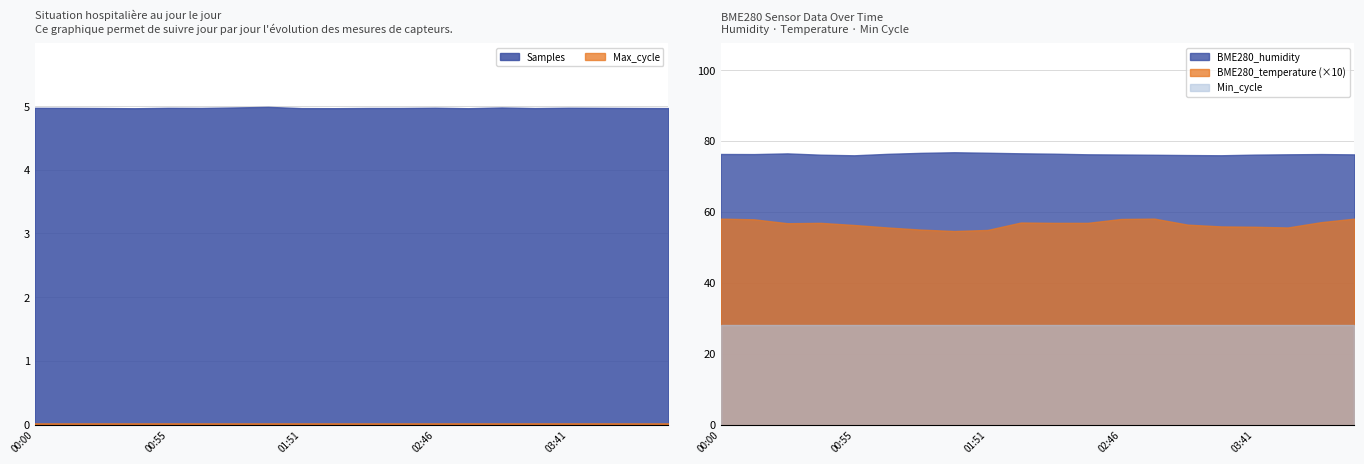

True or false: BME280_humidity and Max_cycle intersect in this chart.

False